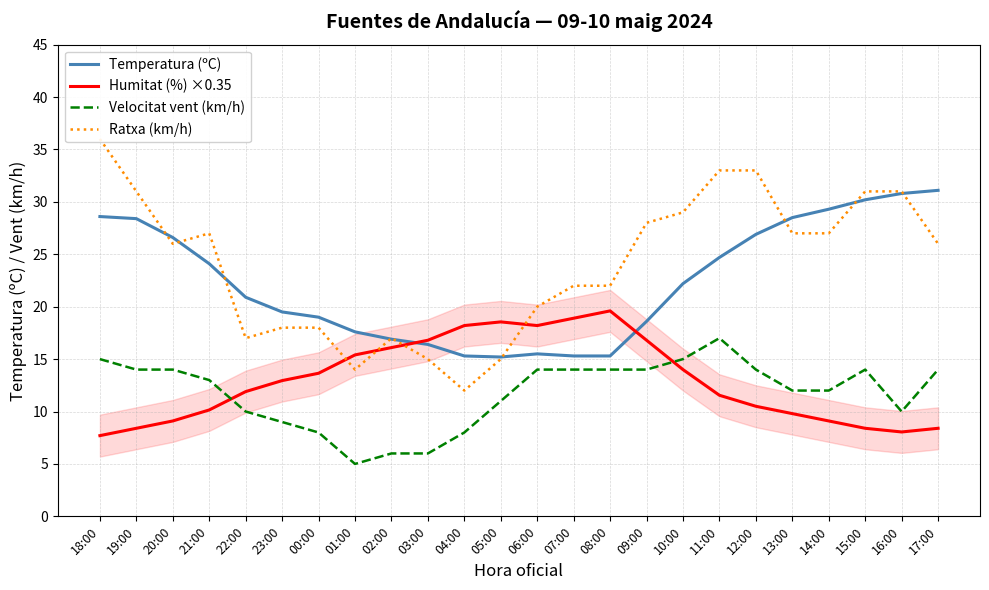

The Humitat (%) ×0.35 series shows 15.4 at 01:00. True or false?

True